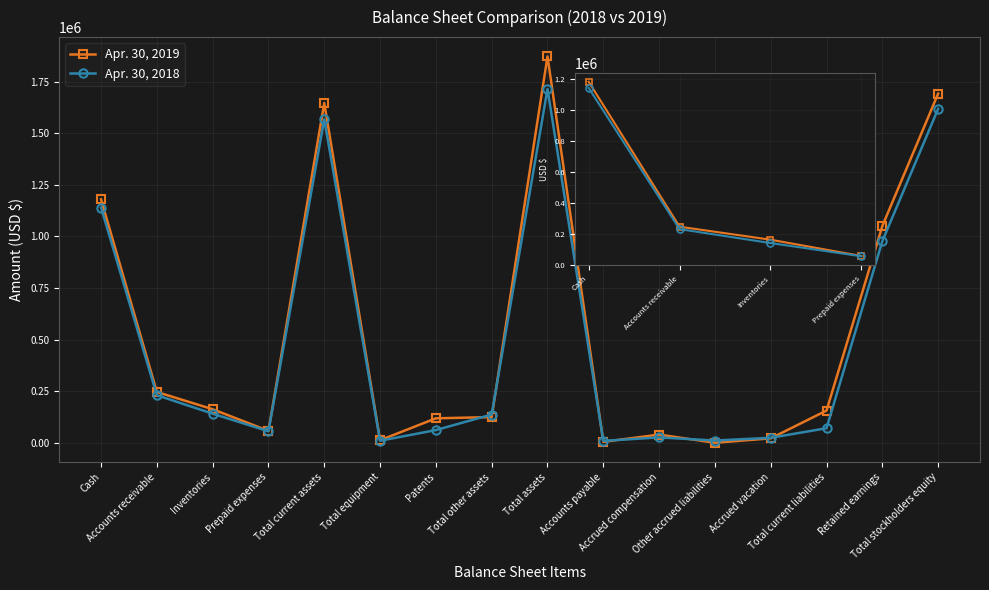

The value of Apr. 30, 2019 at Inventories is 113679. True or false?

False